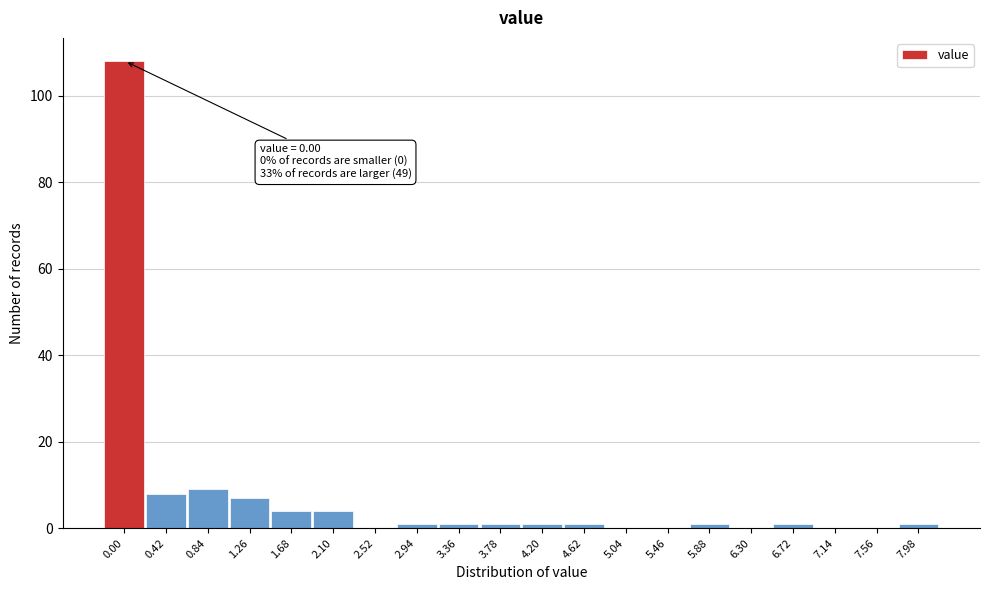

Reading left to right, list all the values displayed in this chart.

0.00=108	0.42=8	0.84=9	1.26=7	1.68=4	2.10=4	2.52=0	2.94=1	3.36=1	3.78=1	4.20=1	4.62=1	5.04=0	5.46=0	5.88=1	6.30=0	6.72=1	7.14=0	7.56=0	7.98=1